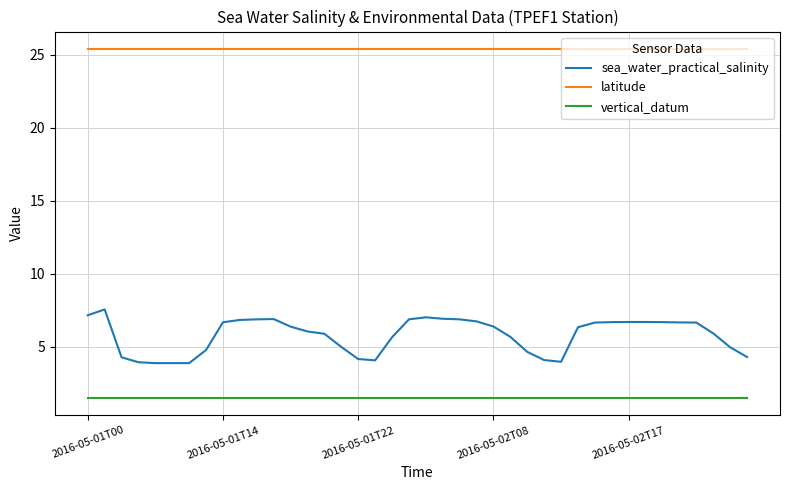

What is the maximum value for vertical_datum?

1.5